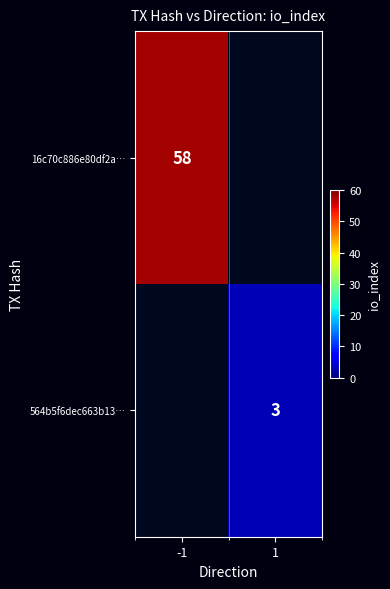

The value of 16c70c886e80df2a… at -1 is 78.1. True or false?

False